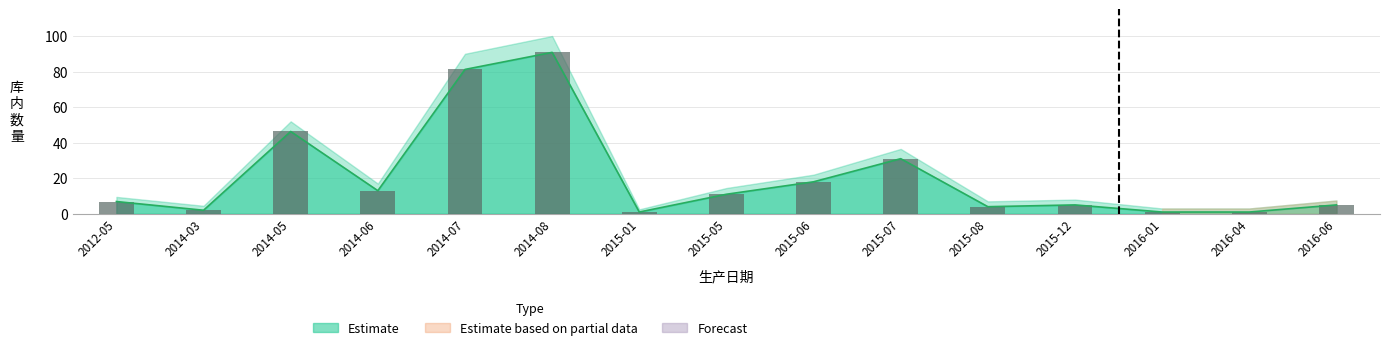

Reading left to right, transcribe all the data shown in this chart.

2012-05=6.9	2014-03=2.0	2014-05=46.3	2014-06=13.0	2014-07=81.2	2014-08=90.8	2015-01=1.0	2015-05=11.0	2015-06=18.0	2015-07=31.0	2015-08=4.0	2015-12=5.0	2016-01=1.0	2016-04=1.0	2016-06=5.0